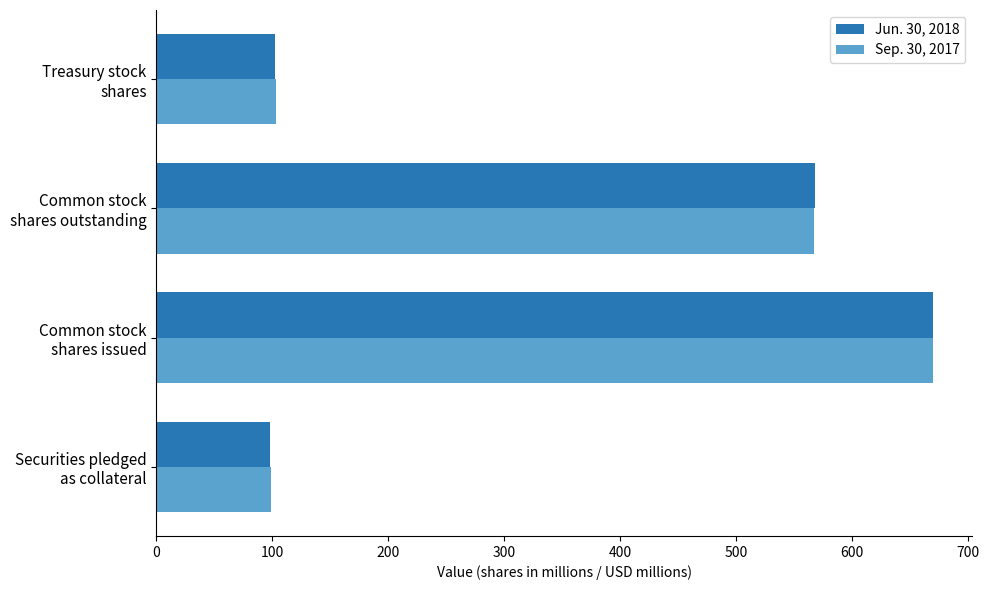

What is the average value of the Jun. 30, 2018 series?

360